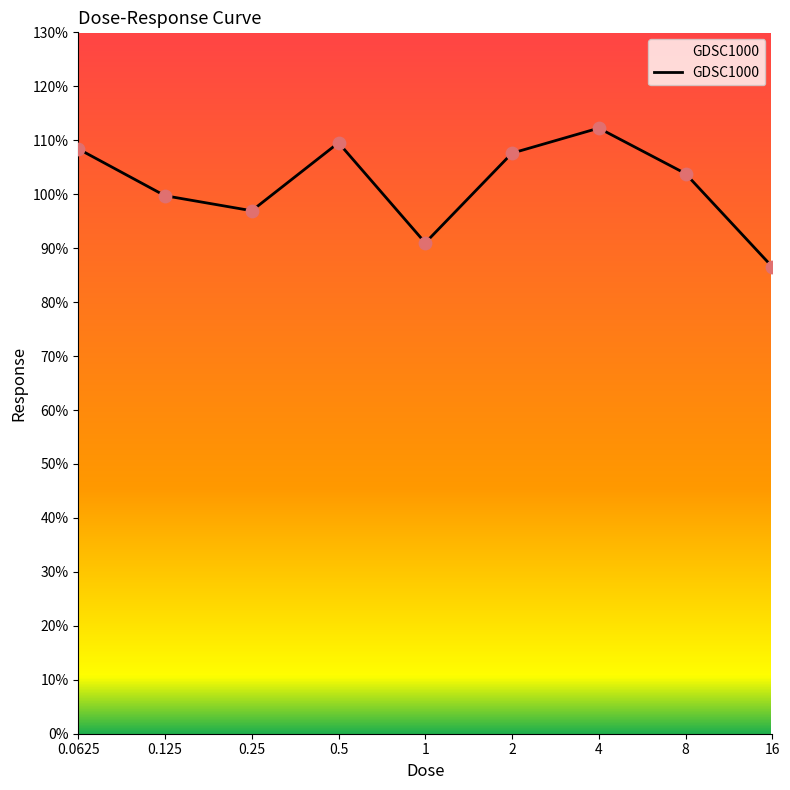

What is the smallest value displayed?

86.5